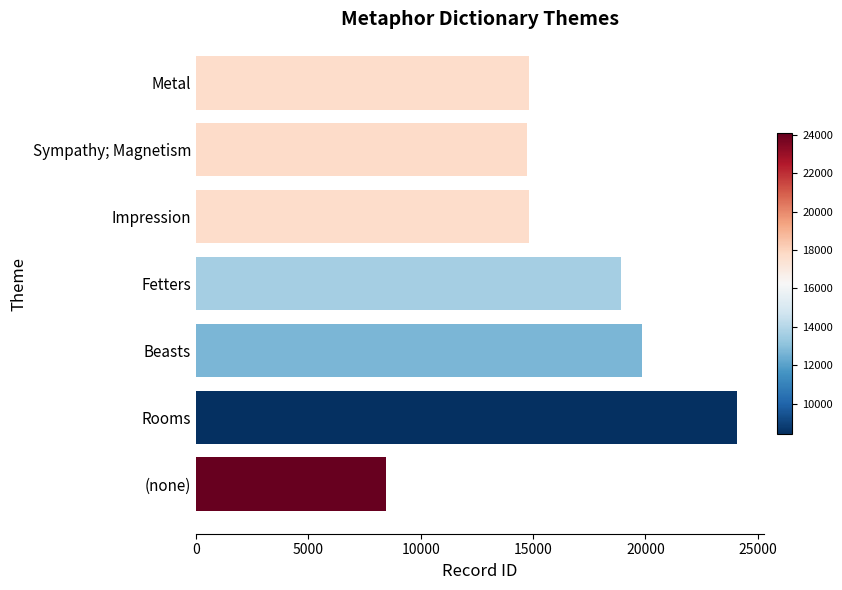

How many distinct data groups are displayed?

1